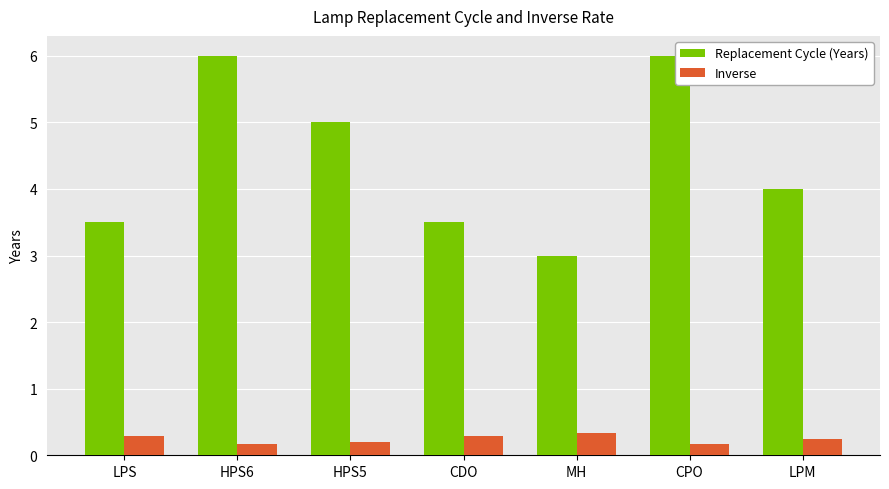

The value of Inverse at HPS6 is 0.2. True or false?

True